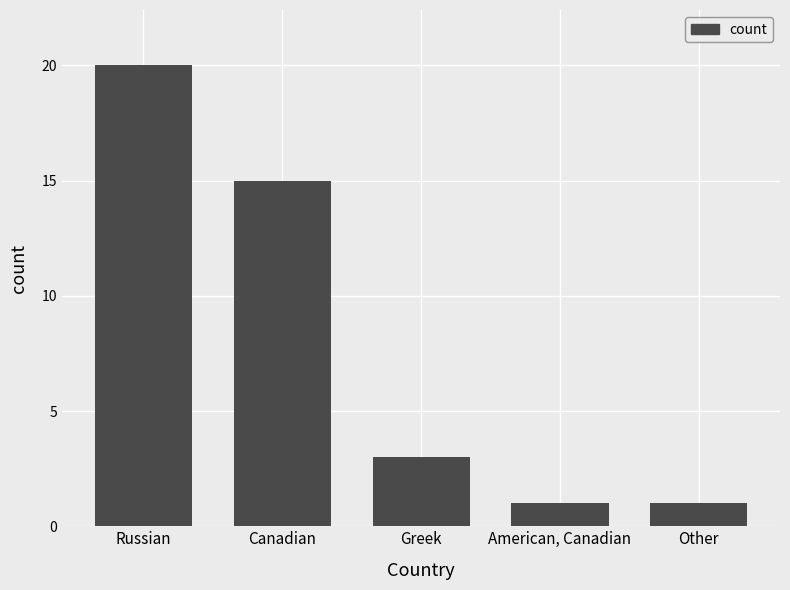

What is the label of the 5th bar from the right?

Russian